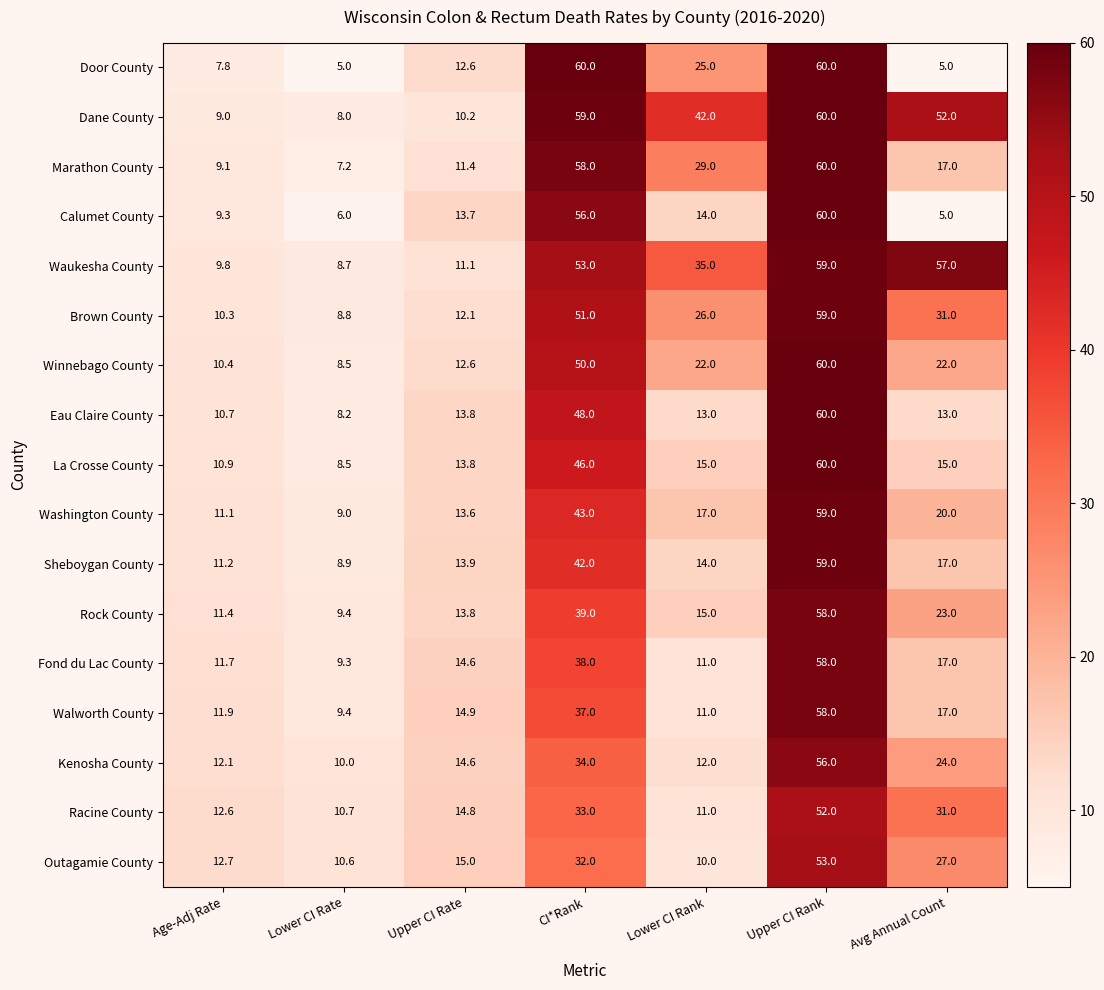

What is the minimum value for Outagamie County?

10.0